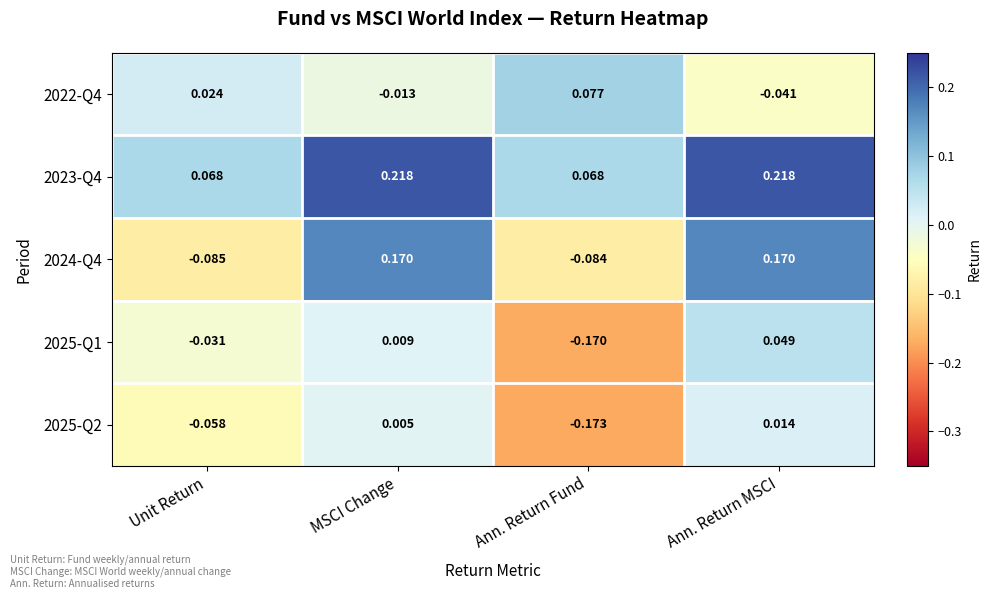

At which category is the sum across all series the highest?

Ann. Return MSCI